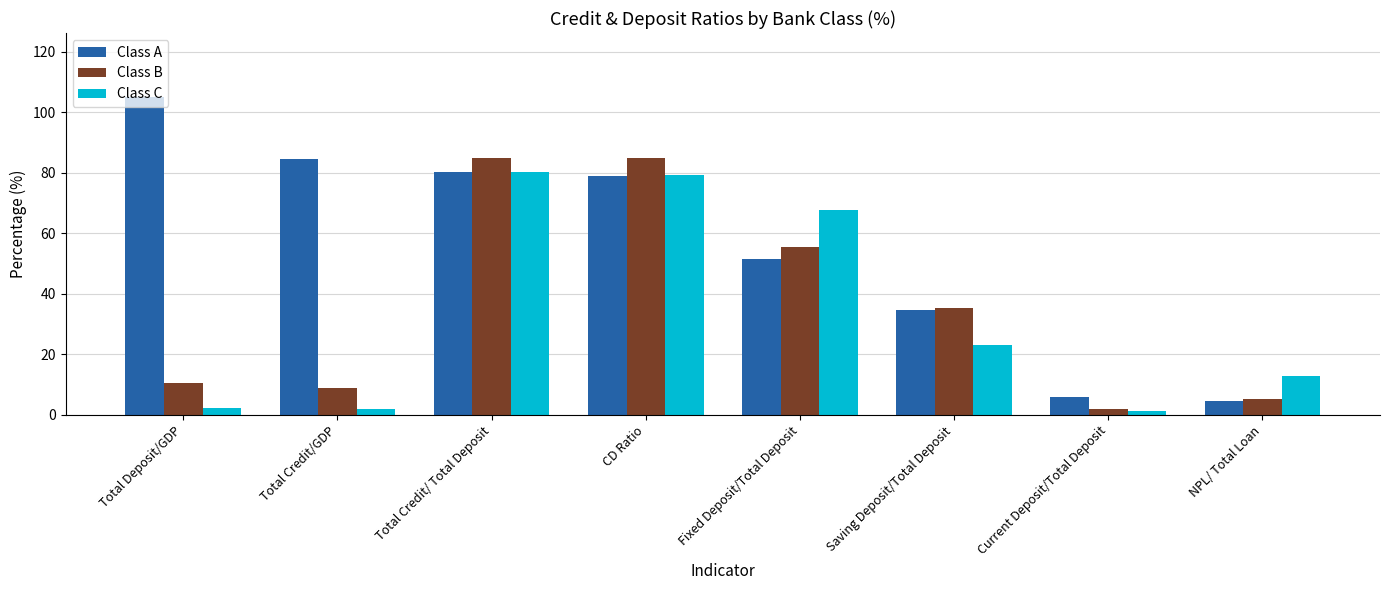

Rank the series at Total Deposit/GDP from lowest to highest value.

Class C, Class B, Class A